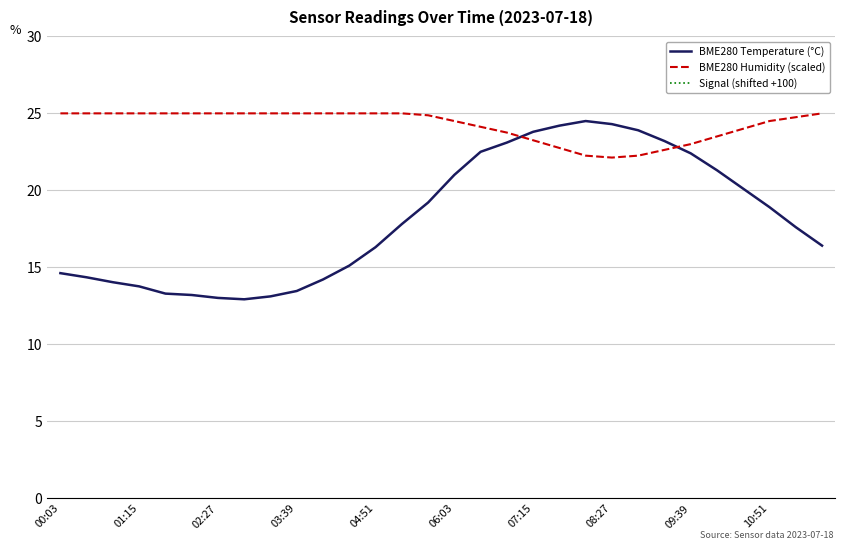

True or false: BME280 Temperature (°C) and Signal (shifted +100) intersect in this chart.

False